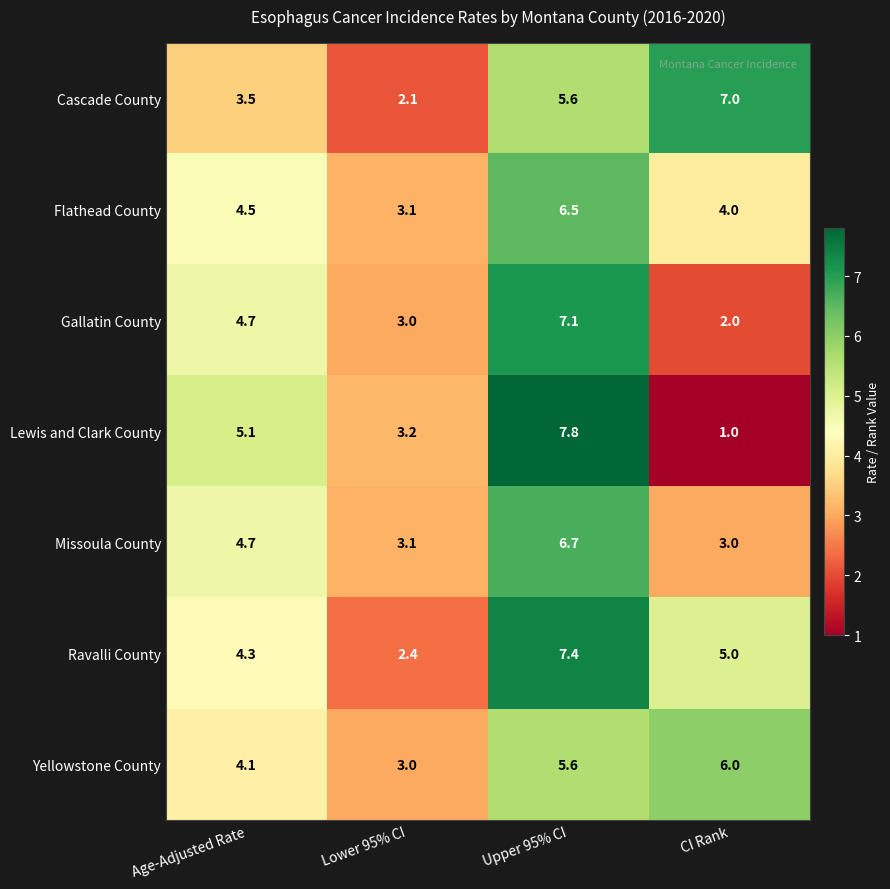

How many series are shown in this chart?

7